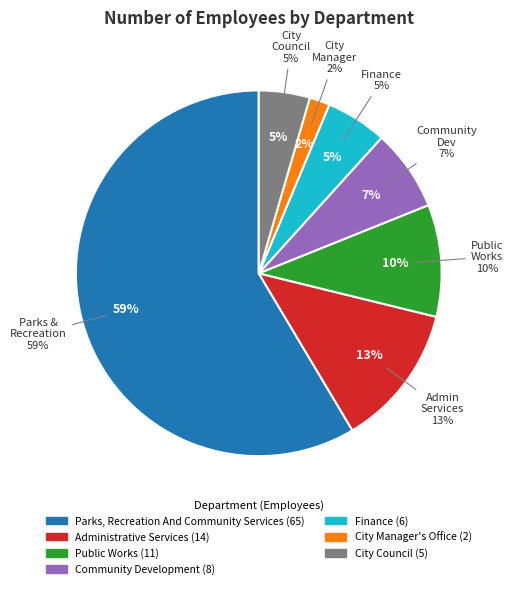

To the nearest percent, what is the difference between the largest and smallest slice percentages?

57%